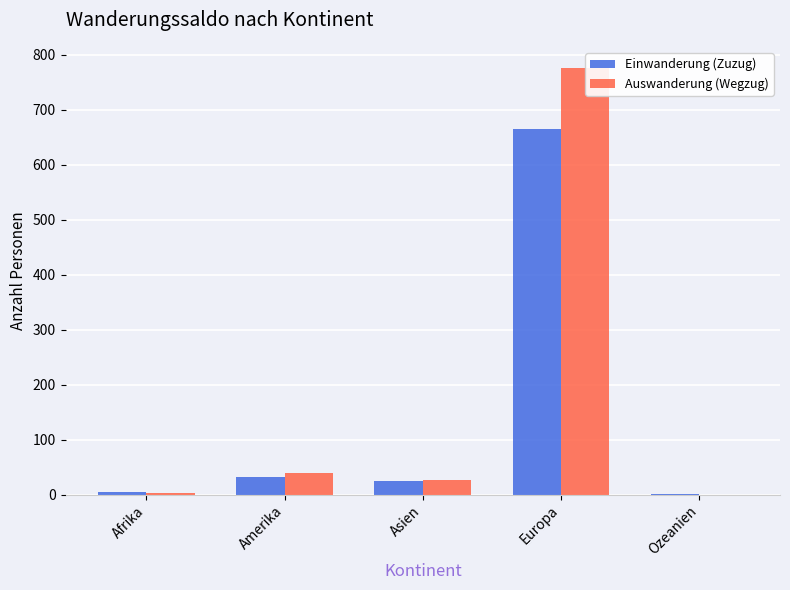

Reading left to right, transcribe all the data shown in this chart.

Einwanderung (Zuzug): 4	33	24	666	1
Auswanderung (Wegzug): 3	39	27	776	0